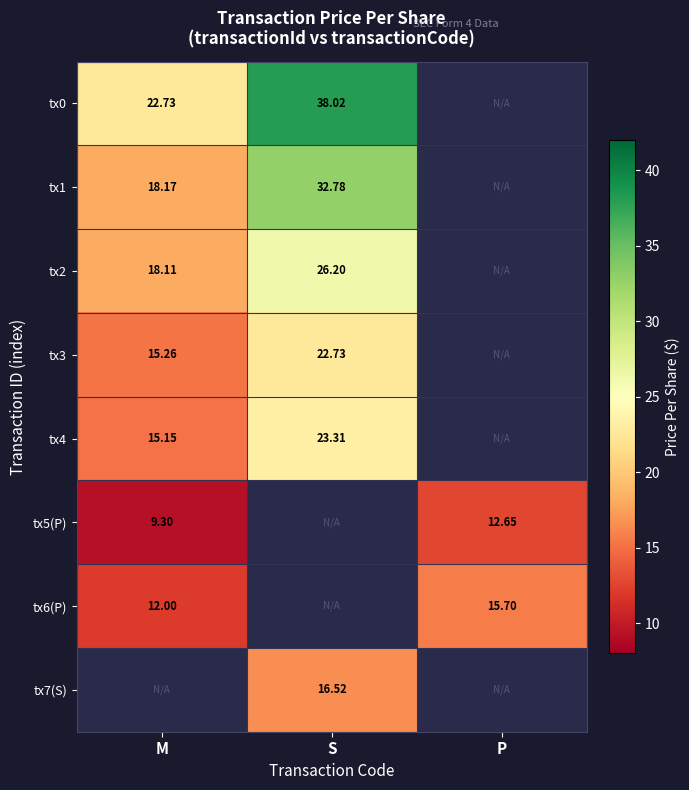

Is the value of tx5(P) at M greater than the value of tx4 at M?

No